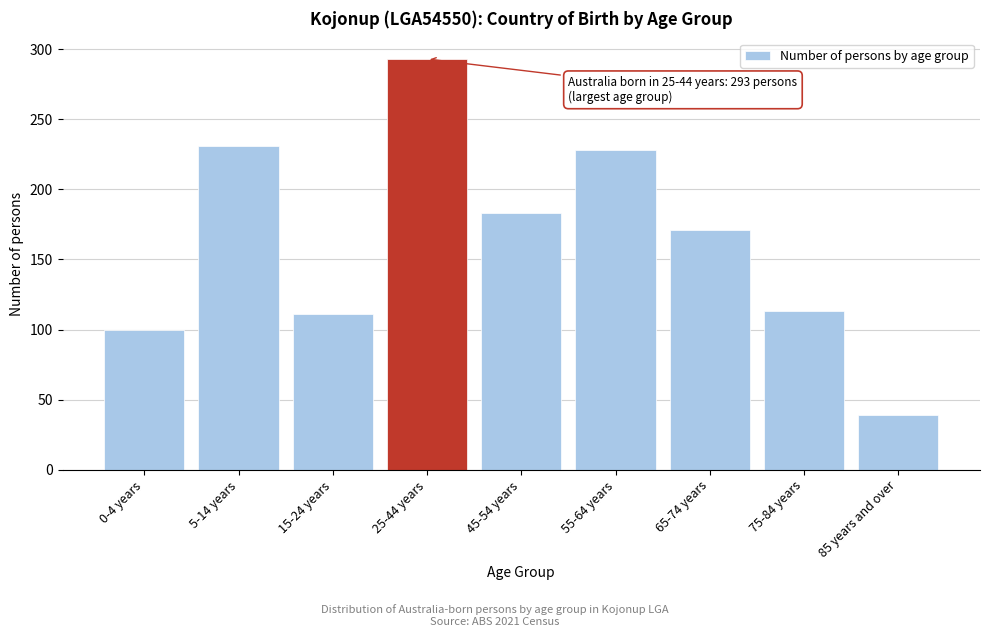

Reading left to right, extract all data points from this chart.

100	231	111	293	183	228	171	113	39